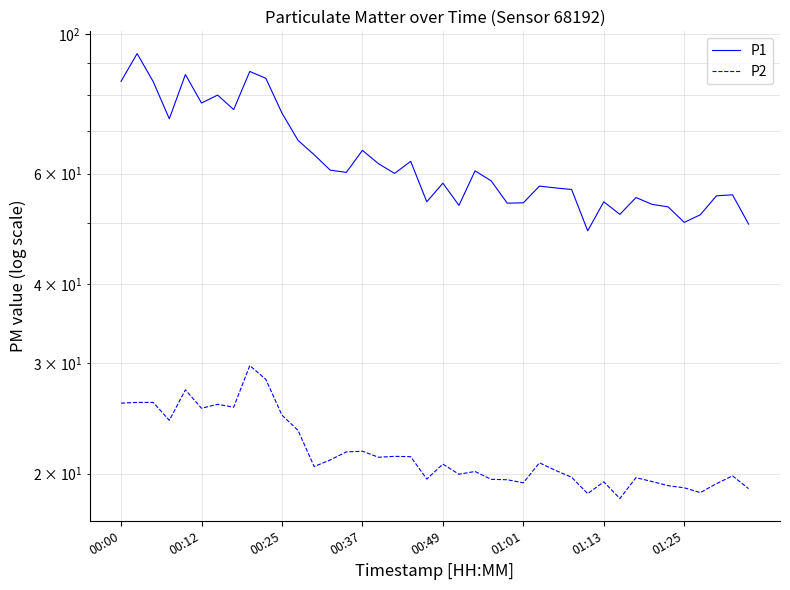

At which label does P2 first exceed 20?

00:00